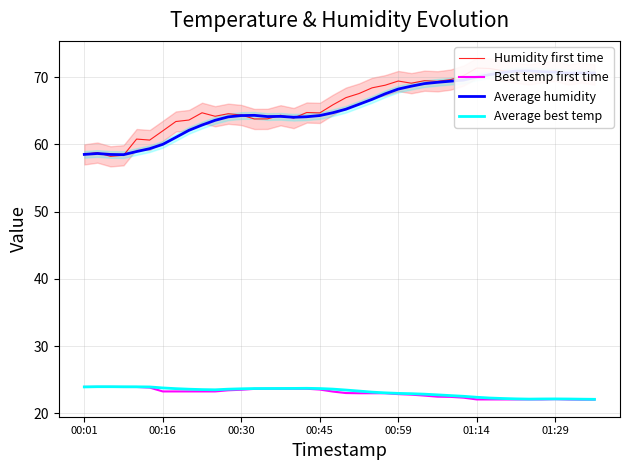

Which series changed the most between 7 and 10?

Average humidity